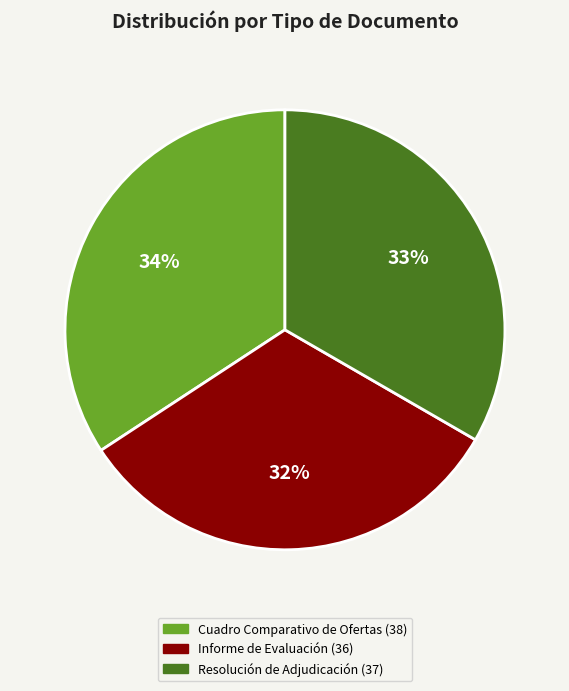

Count the number of slices in the pie.

3